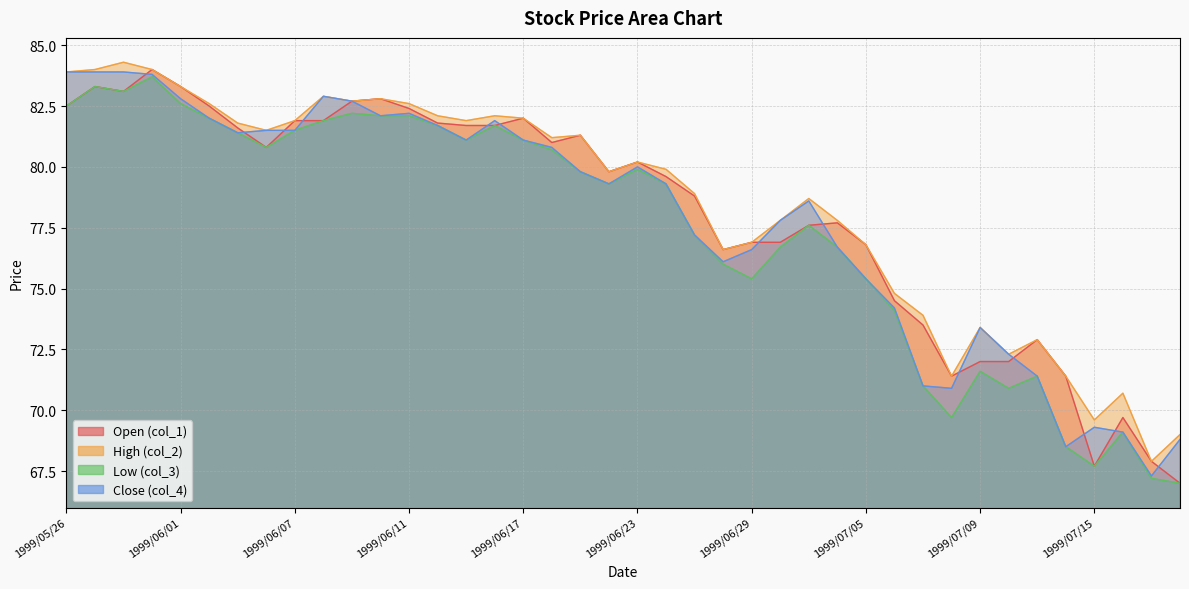

Count the number of data series in this chart.

4